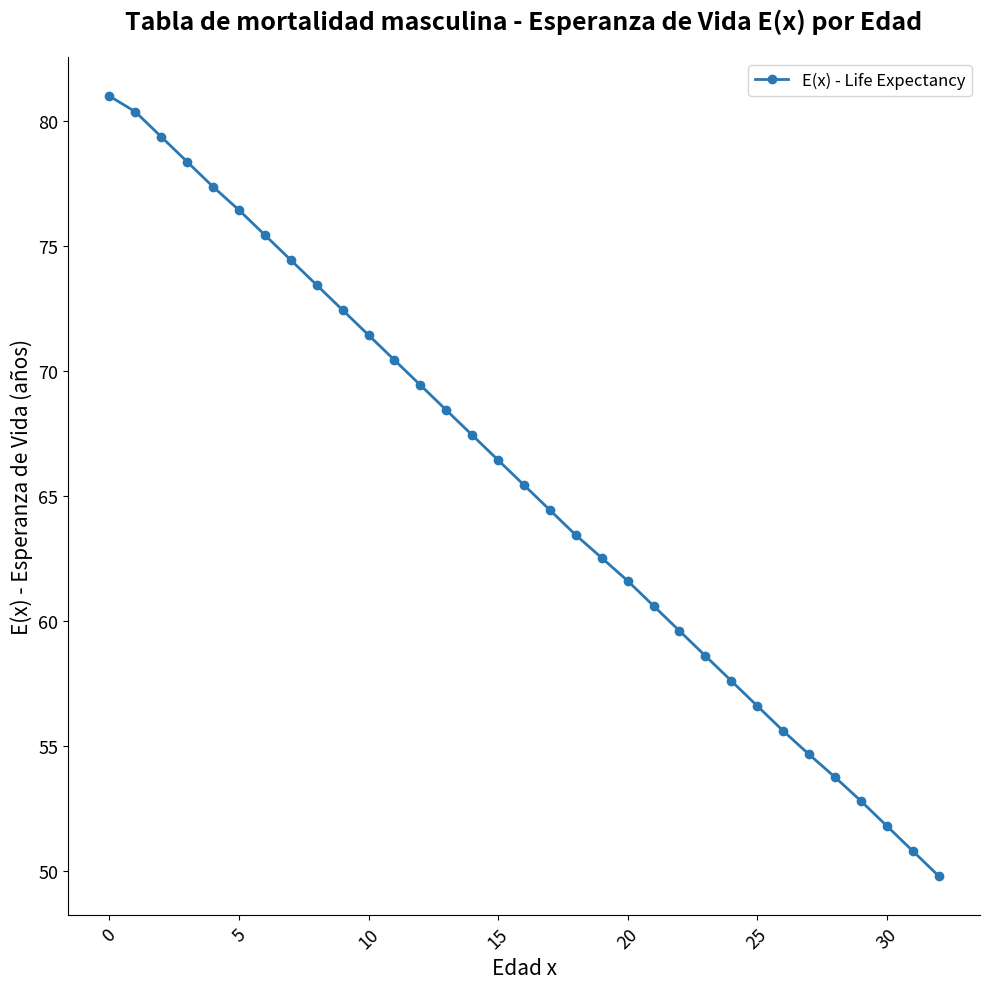

What is the average value?

65.5